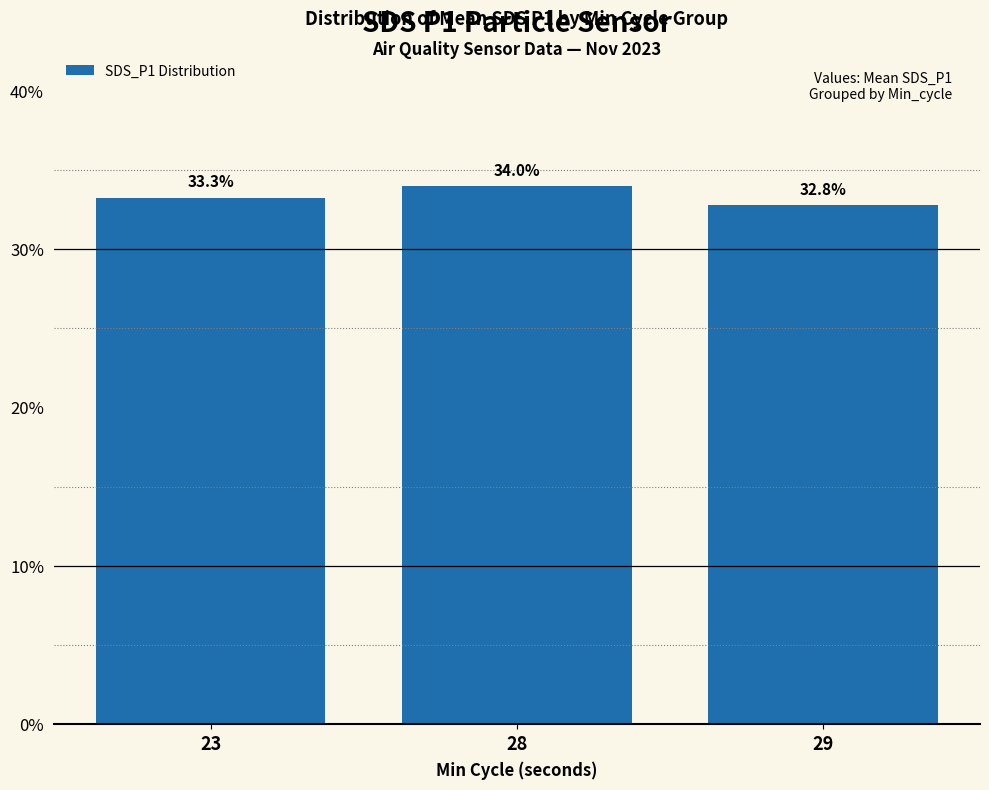

Which label corresponds to the largest value in the chart?

28